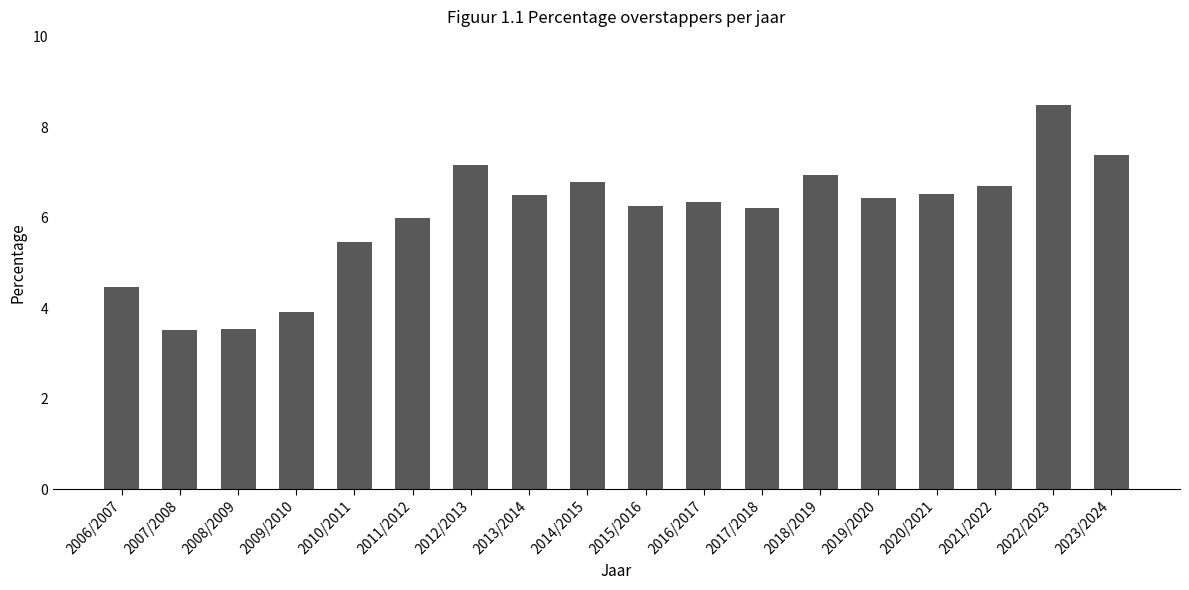

Is it true that the value at 2007/2008 is 3.5?

True